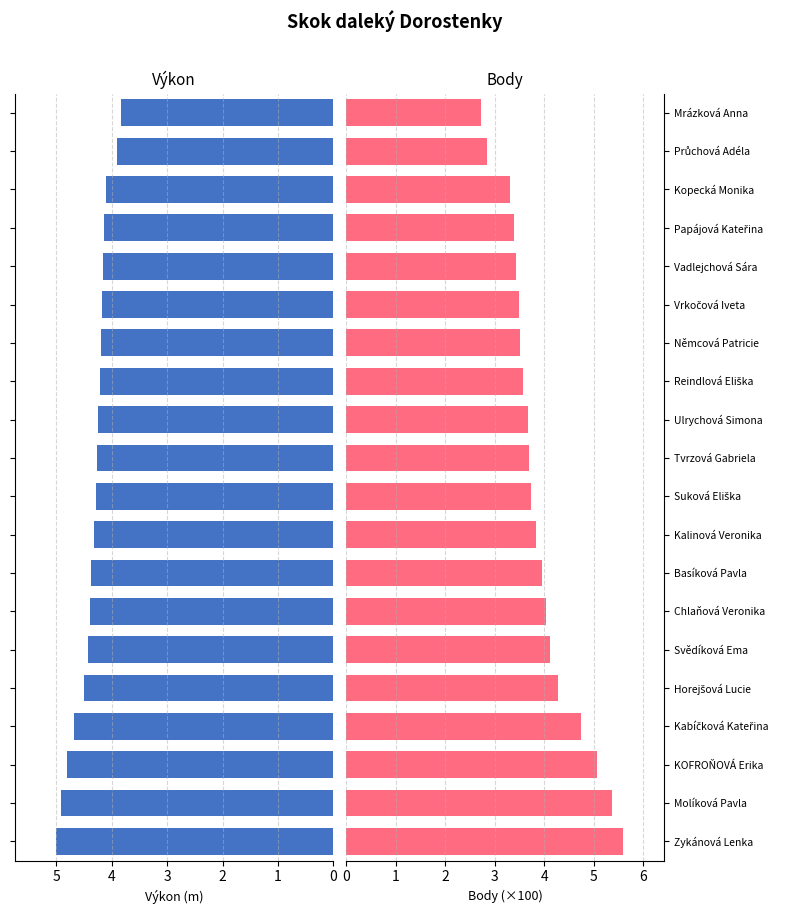

How many values in the Výkon series are below 4?

2